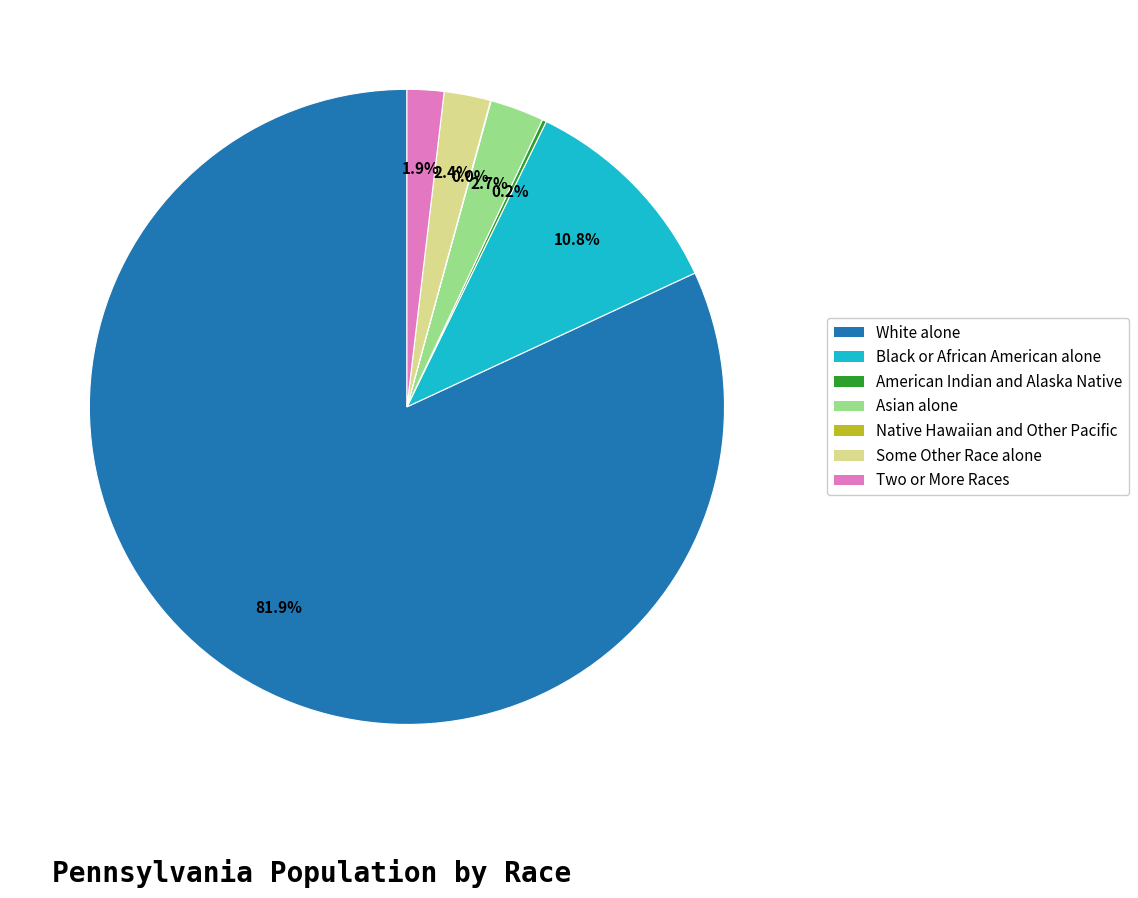

Which category has the biggest portion of the pie?

White alone